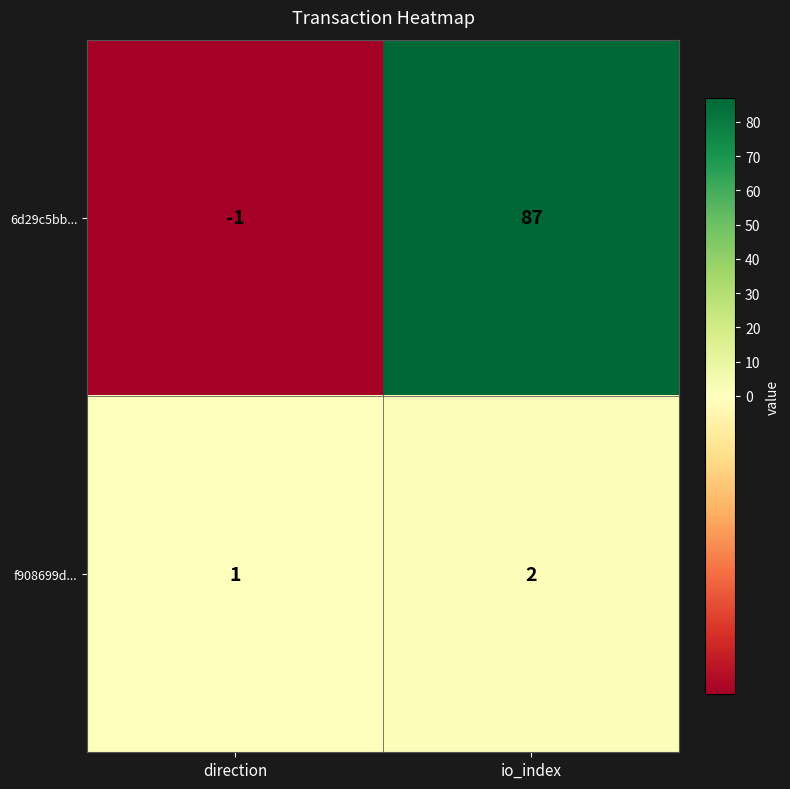

What is the difference between the maximum and minimum values in the 6d29c5bb... series?

88